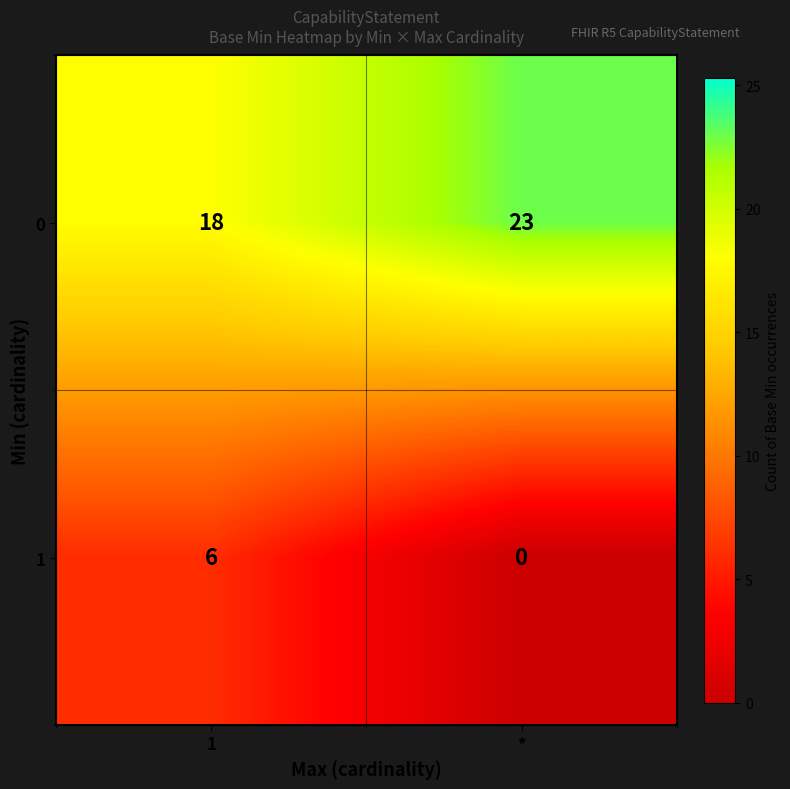

What is the spread (max minus min) of values at *?

23